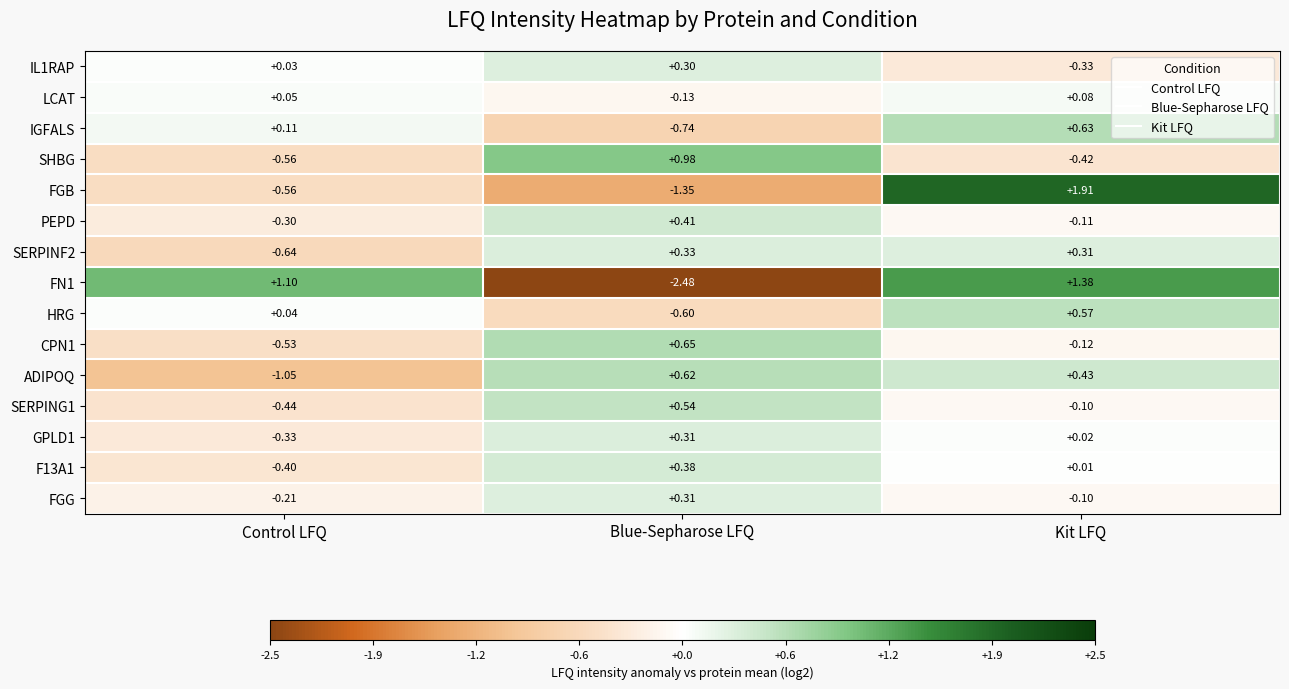

How many distinct data groups are displayed?

15